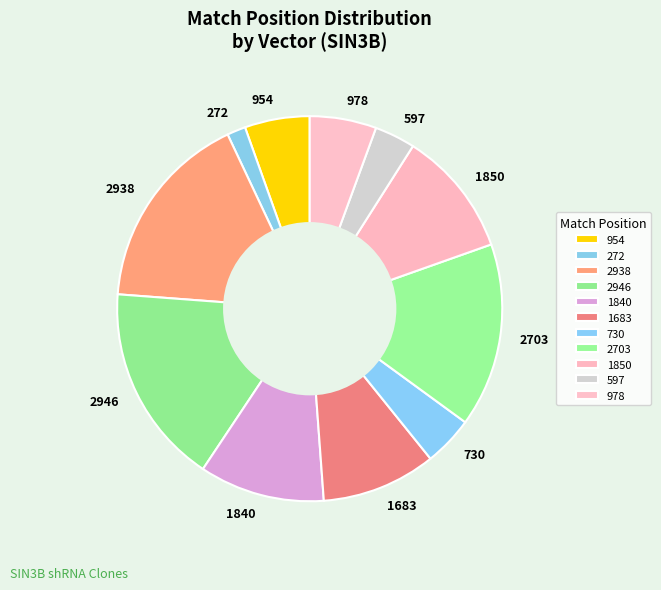

Does any single category account for the majority?

No